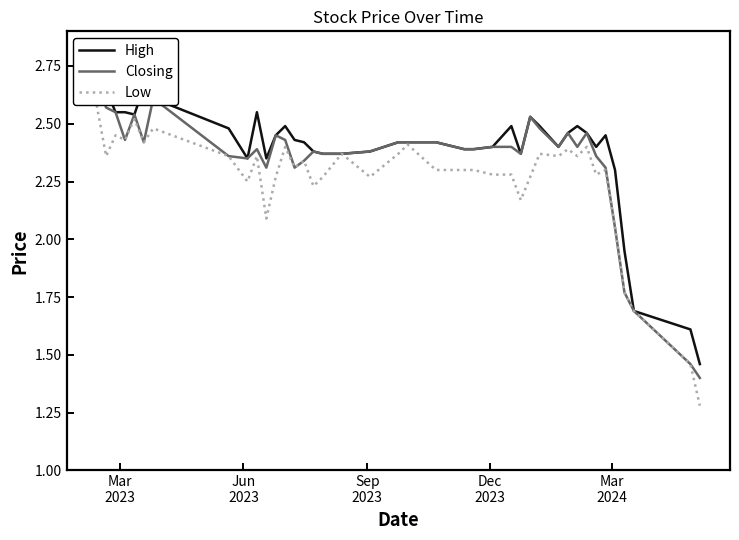

How many interior local peaks does the High series have?

7